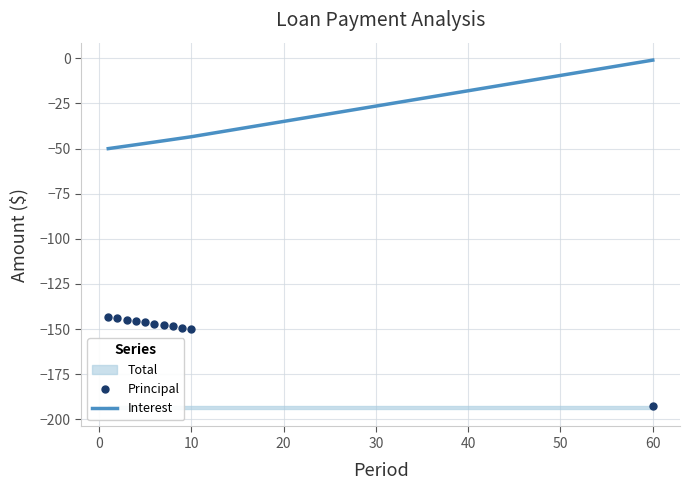

True or false: Interest and Principal cross at least once.

False